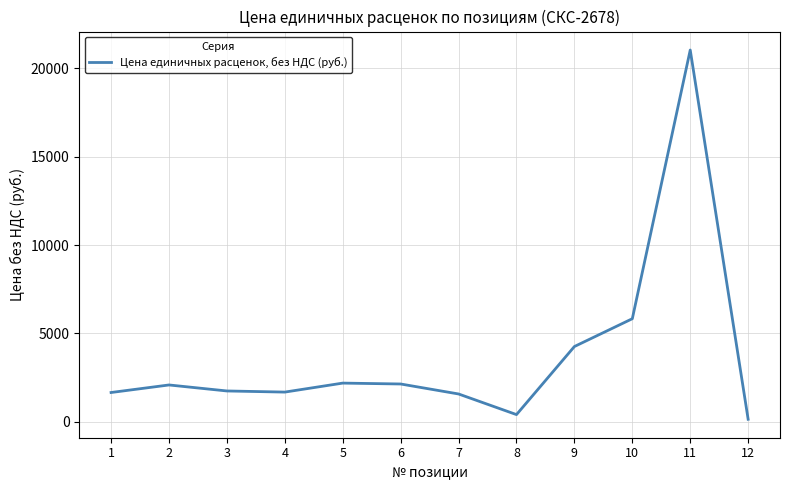

How many distinct data groups are displayed?

1